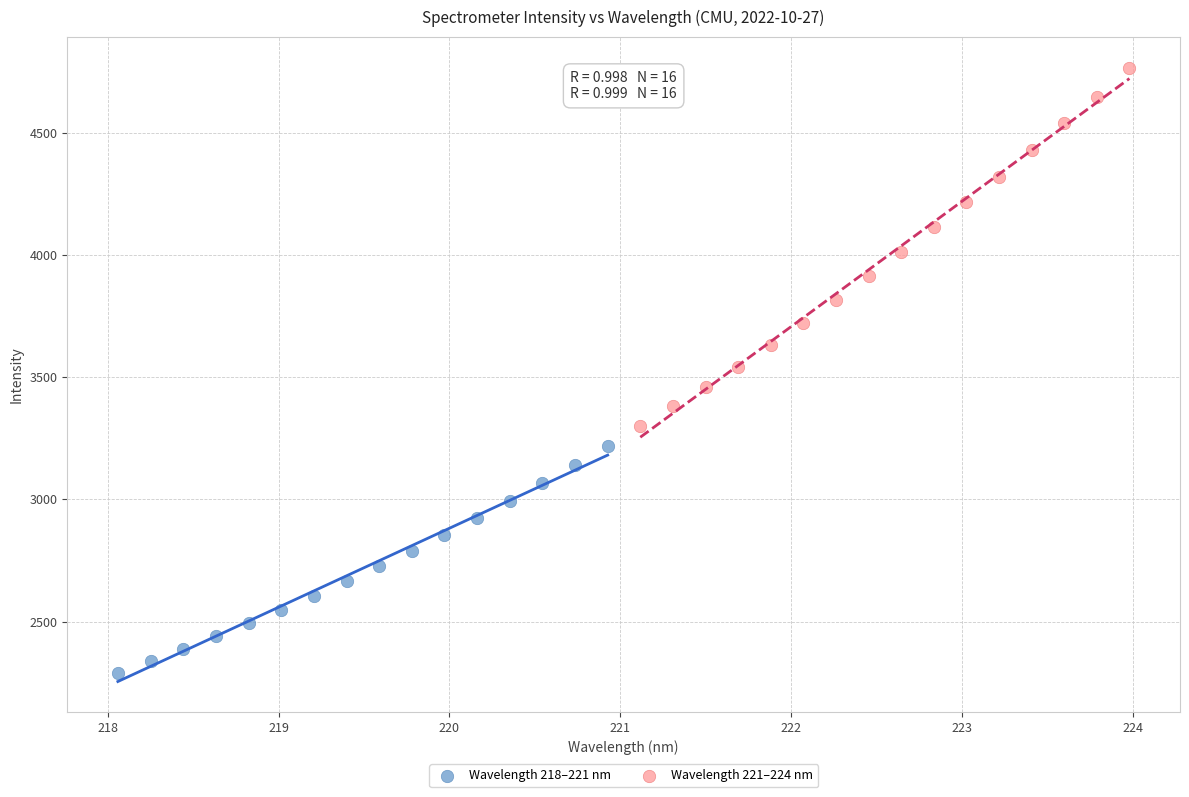

What are all the series names shown in the legend?

Wavelength 218–221 nm, Wavelength 221–224 nm